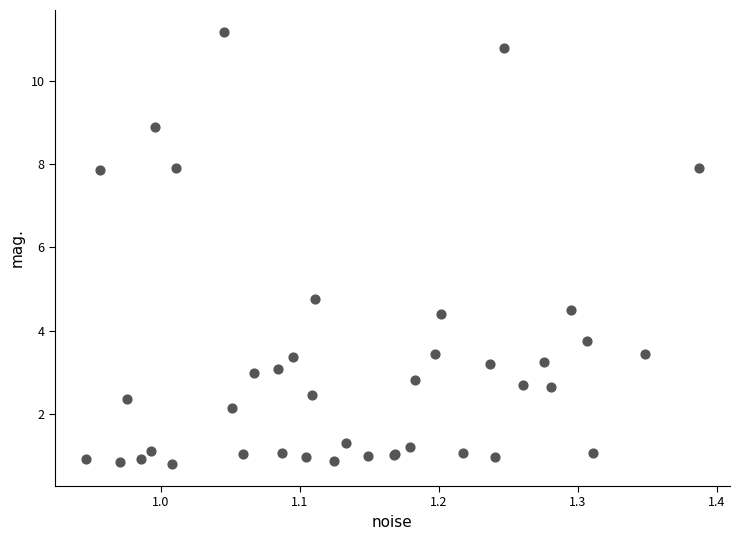

What Y value in the scatter plot is closest to 5?

4.8